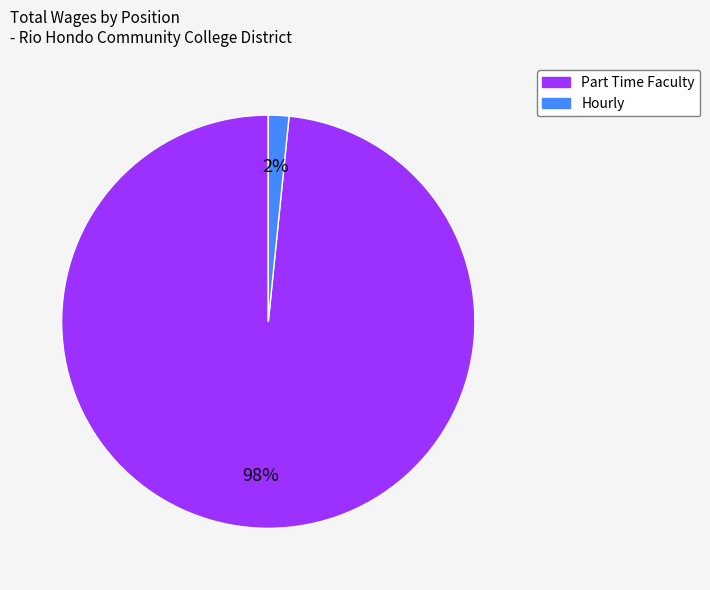

Combined, do Part Time Faculty and Hourly account for over 50%?

Yes